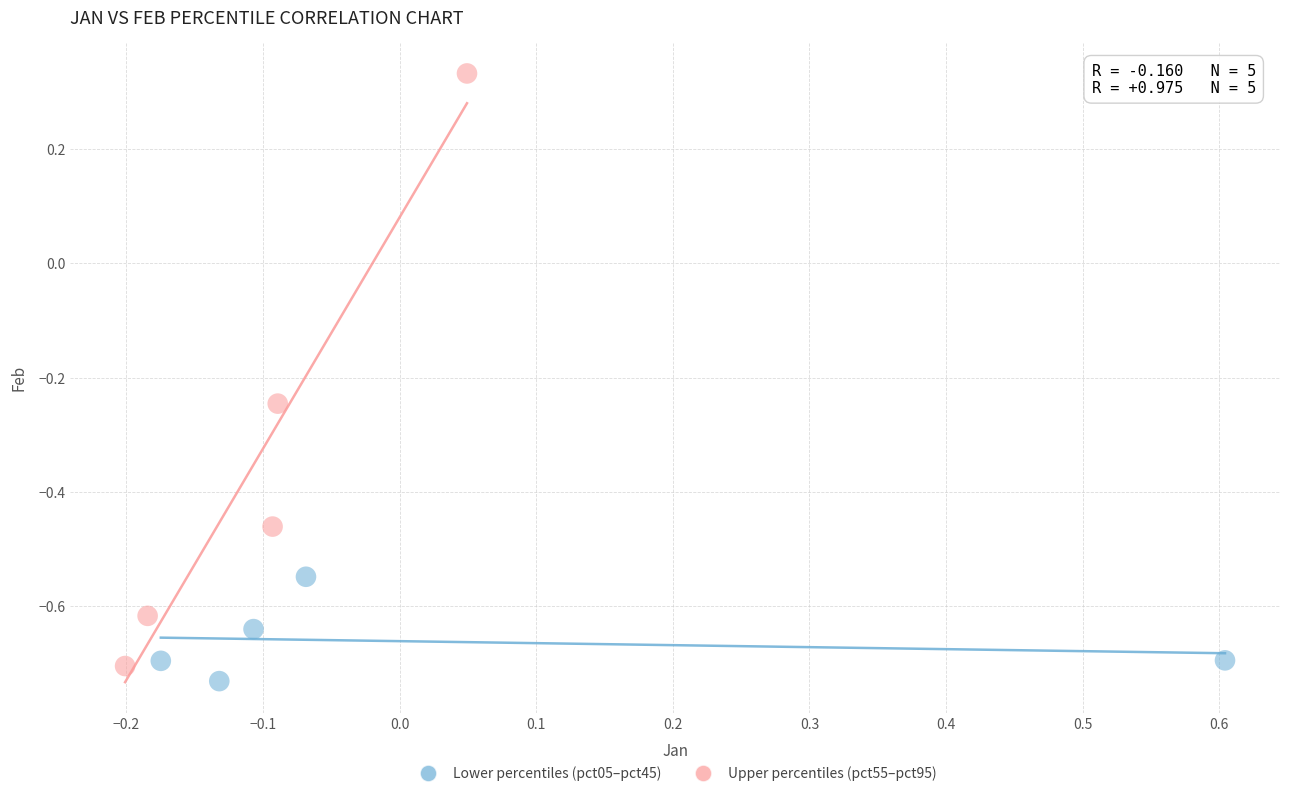

Which series contains the lowest Y value?

Lower percentiles (pct05–pct45)